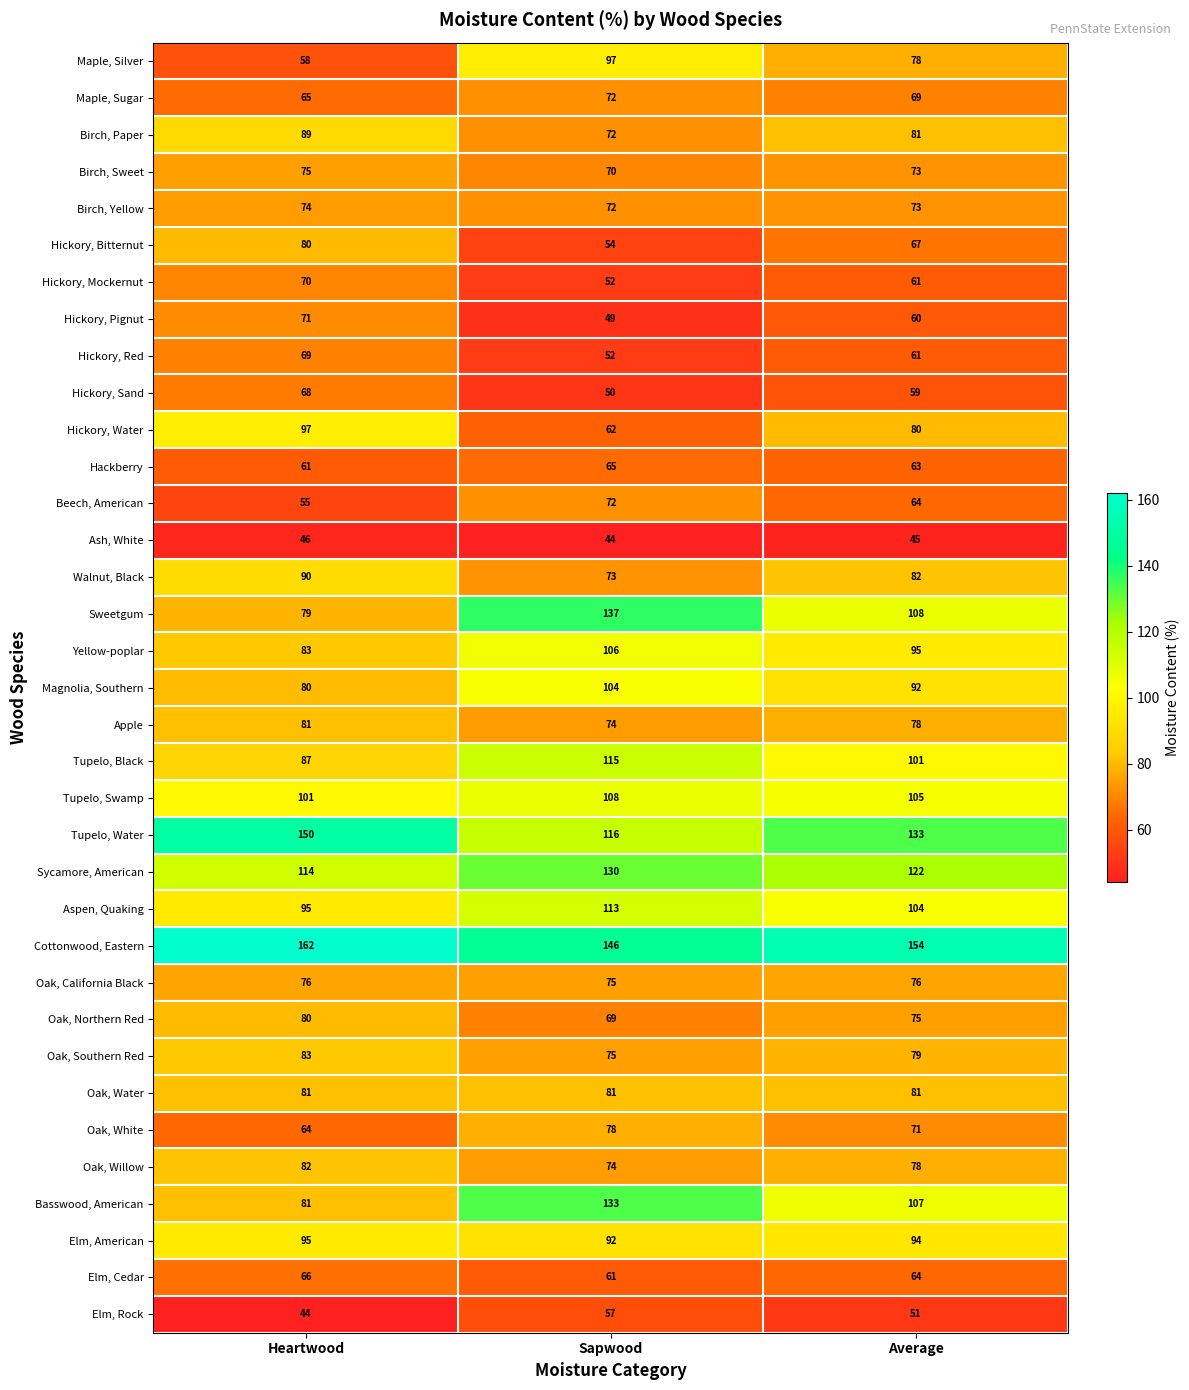

List the labels in order of Maple, Sugar value, largest first.

Sapwood, Average, Heartwood